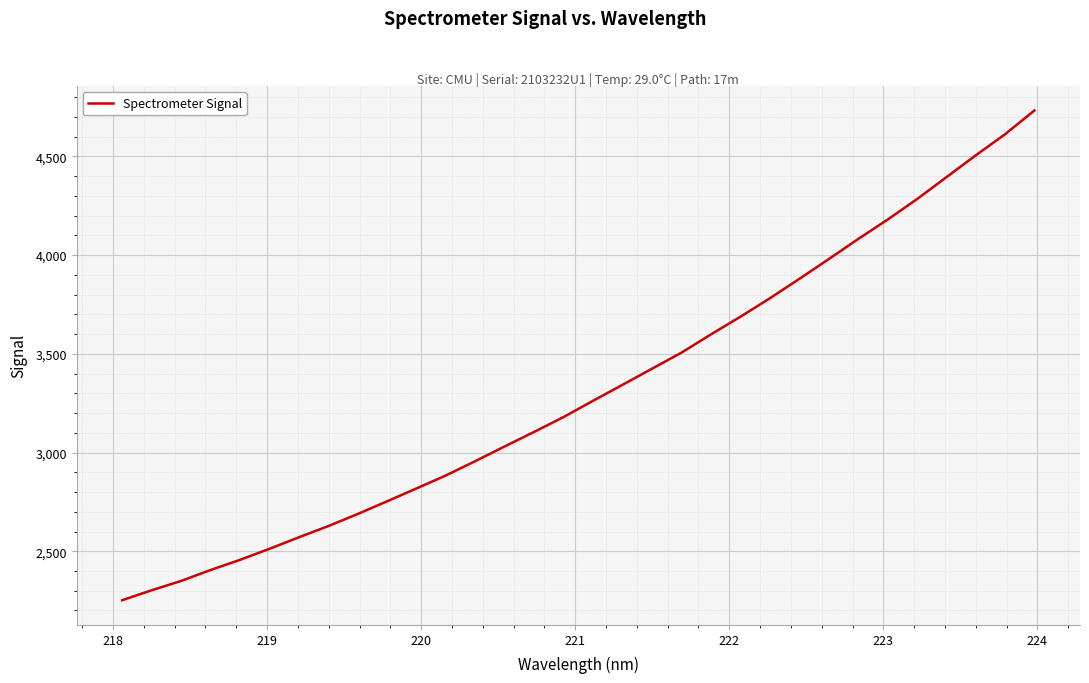

What is the maximum value shown in the chart?

4732.7